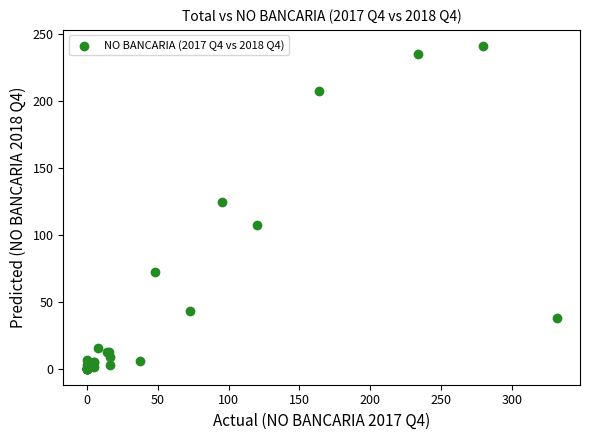

What Y value in the scatter plot is closest to 120?

124.6